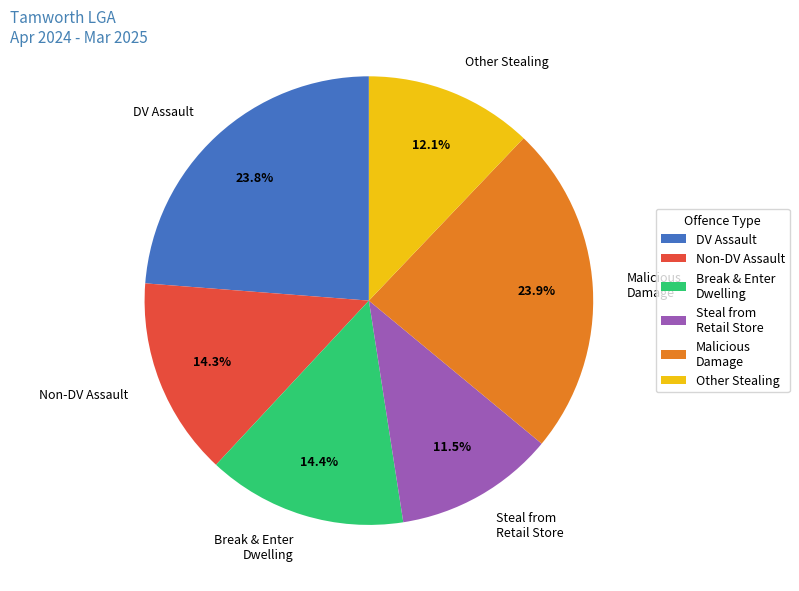

Between Non-DV Assault and DV Assault, which is larger?

DV Assault